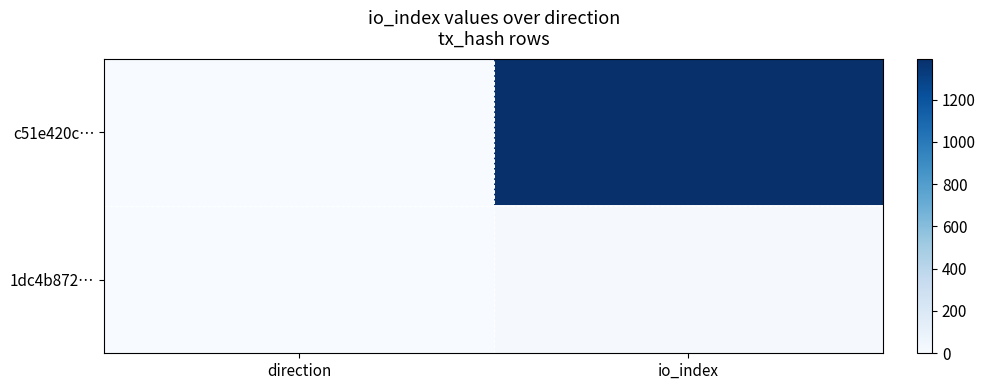

Which has a higher value, direction or io_index?

io_index